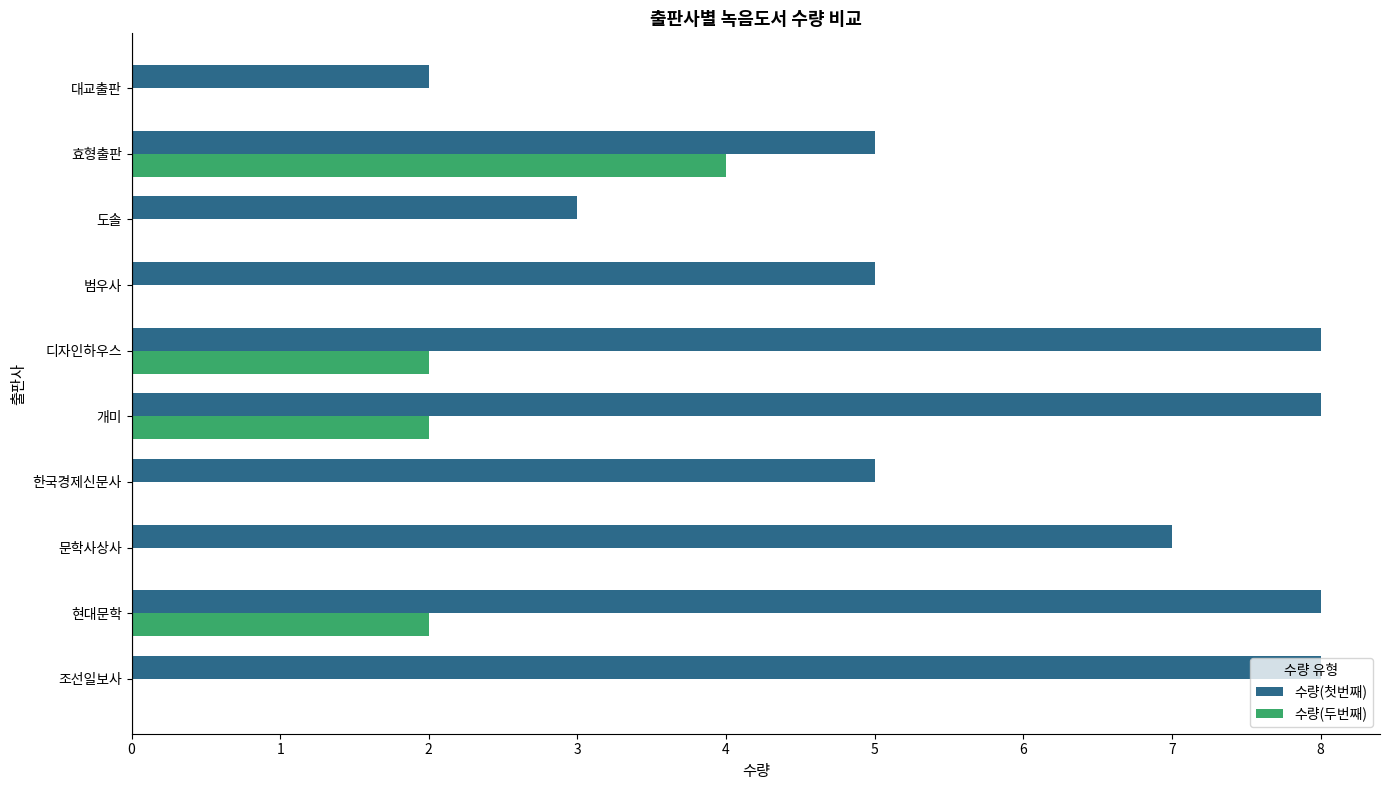

Read the 수량(첫번째) value at 디자인하우스.

8